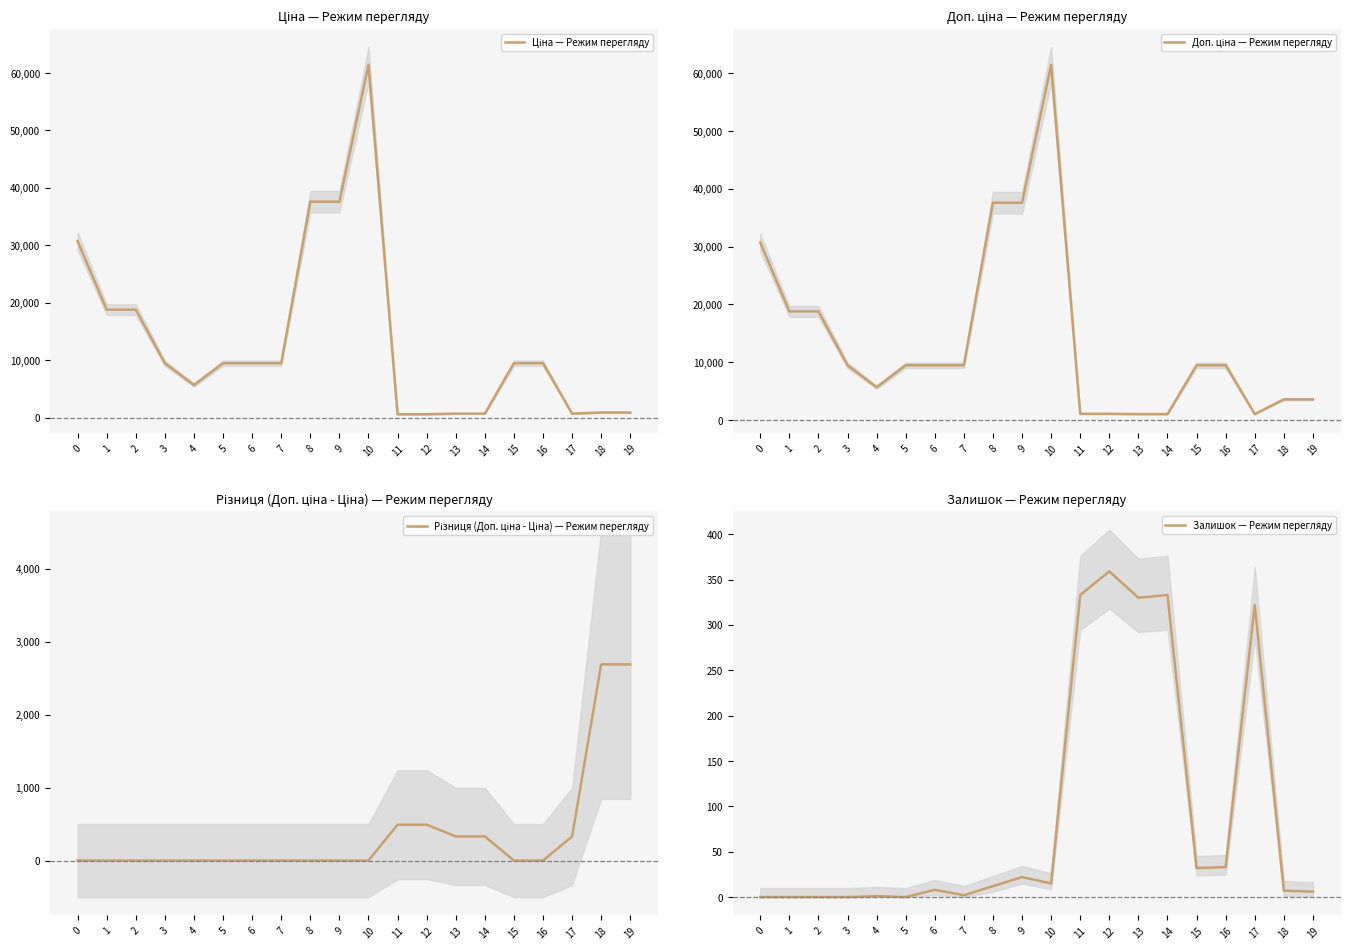

The value of Залишок — Режим перегляду at 13 is 330.0. True or false?

True